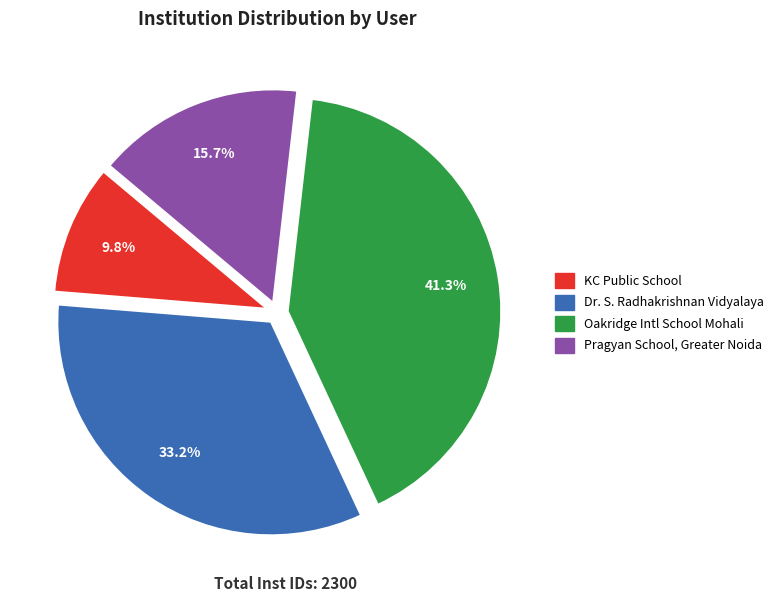

How many segments does this pie chart have?

4